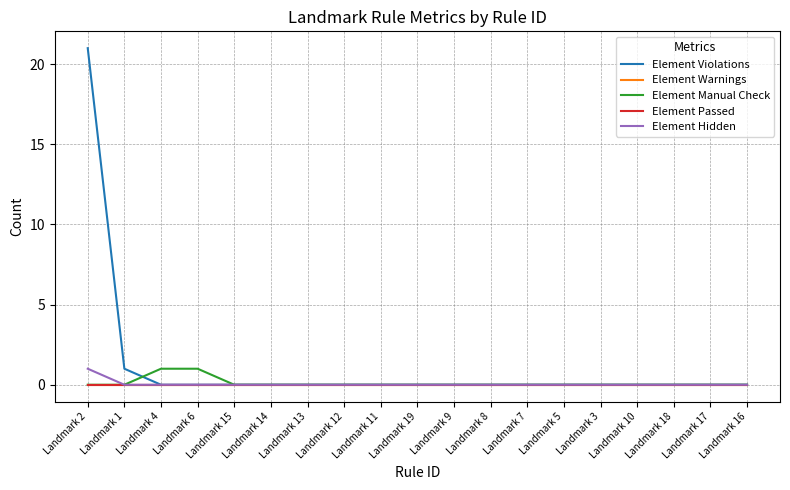

Which label corresponds to the largest value in the chart?

Landmark 2